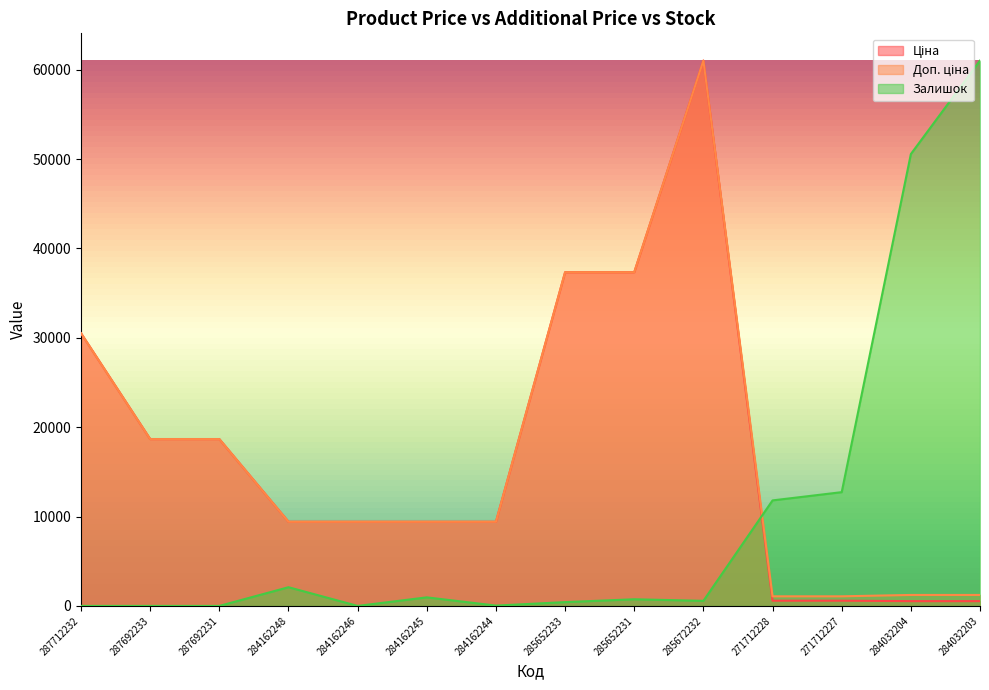

What is the difference between the maximum and minimum values in the Доп. ціна series?

59950.2